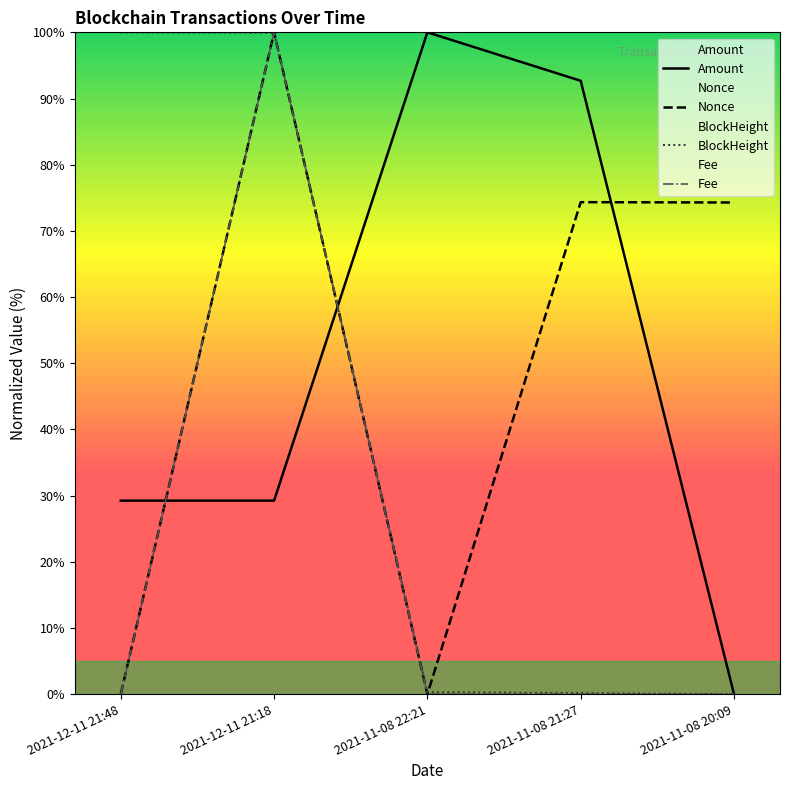

The Amount series shows 9.3 at 2021-12-11 21:18. True or false?

False